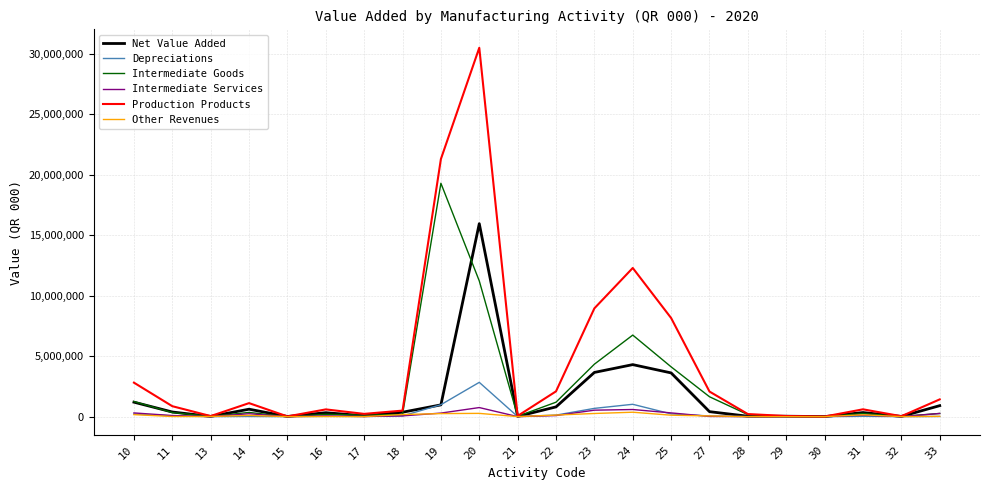

The value of Intermediate Goods at 17 is 50920. True or false?

False